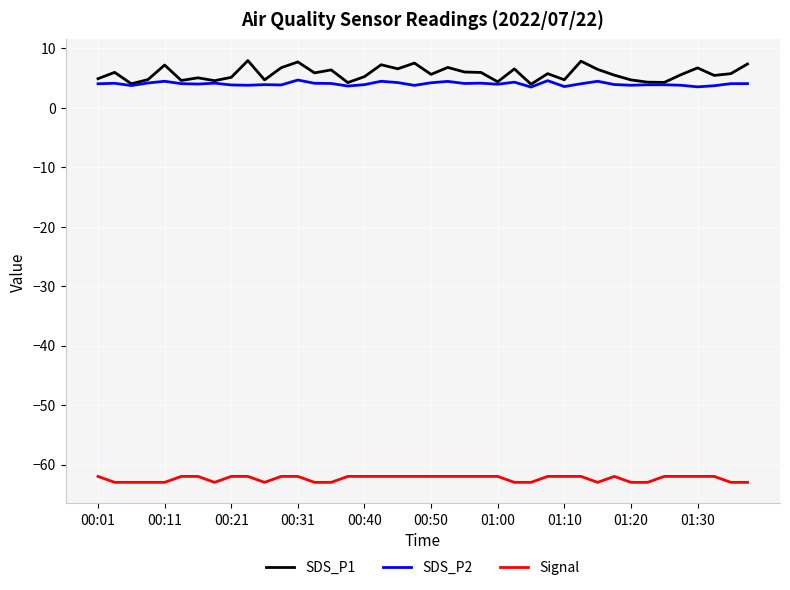

List the series in order of their peak value, highest first.

SDS_P1, SDS_P2, Signal